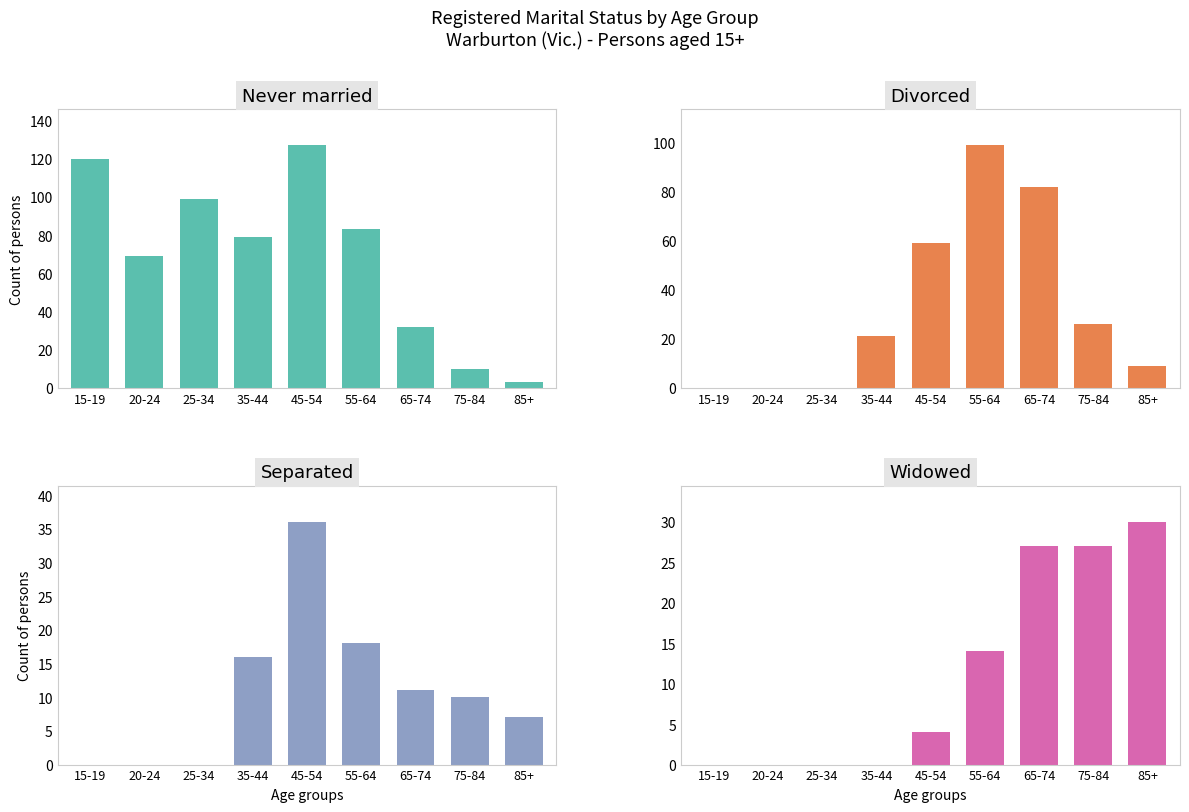

What is the label of the 8th bar from the left?

75-84